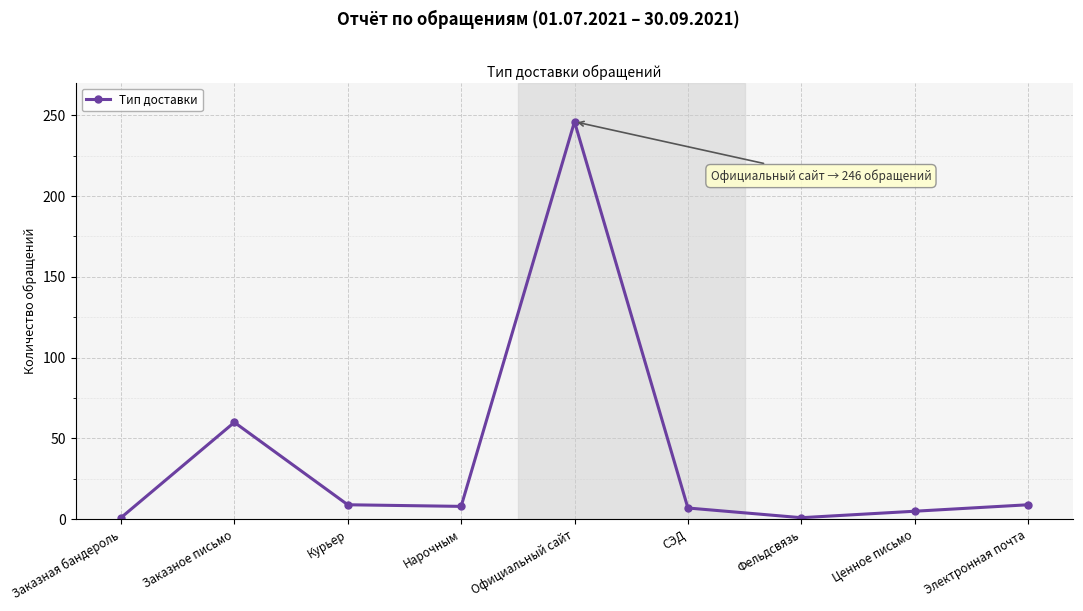

The chart shows a value of 100 at Официальный сайт. True or false?

False